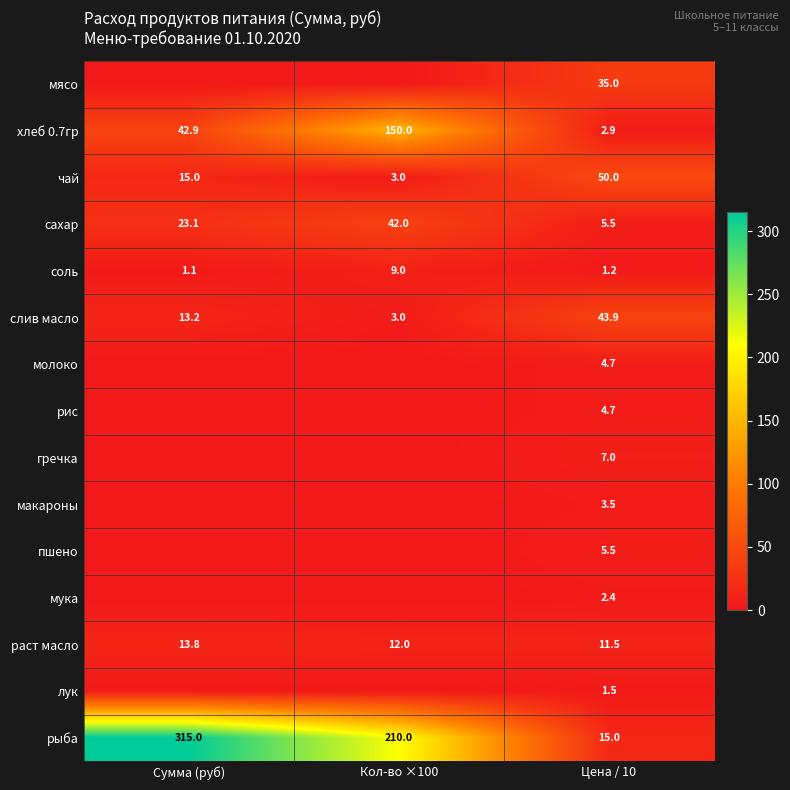

What is the maximum value for раст масло?

13.8